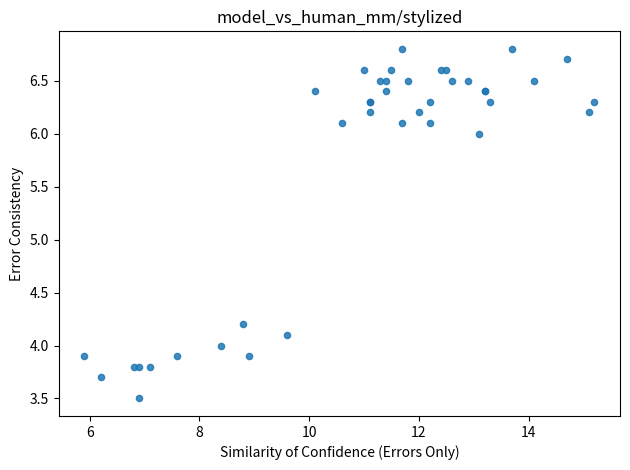

What Y value in the scatter plot is closest to 5?

4.2